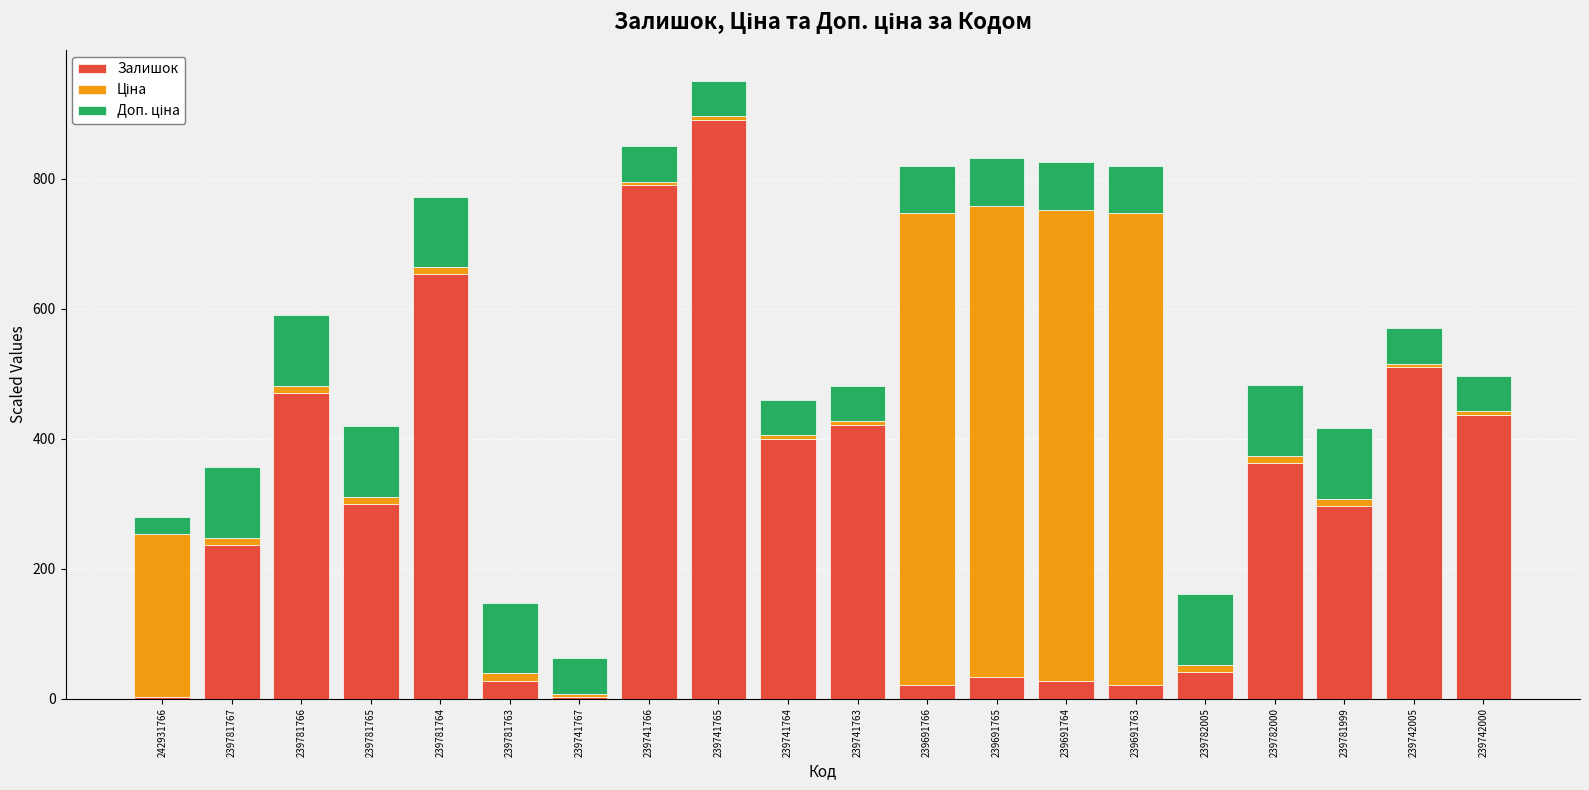

Which category has the highest value in the Залишок series?

239741765